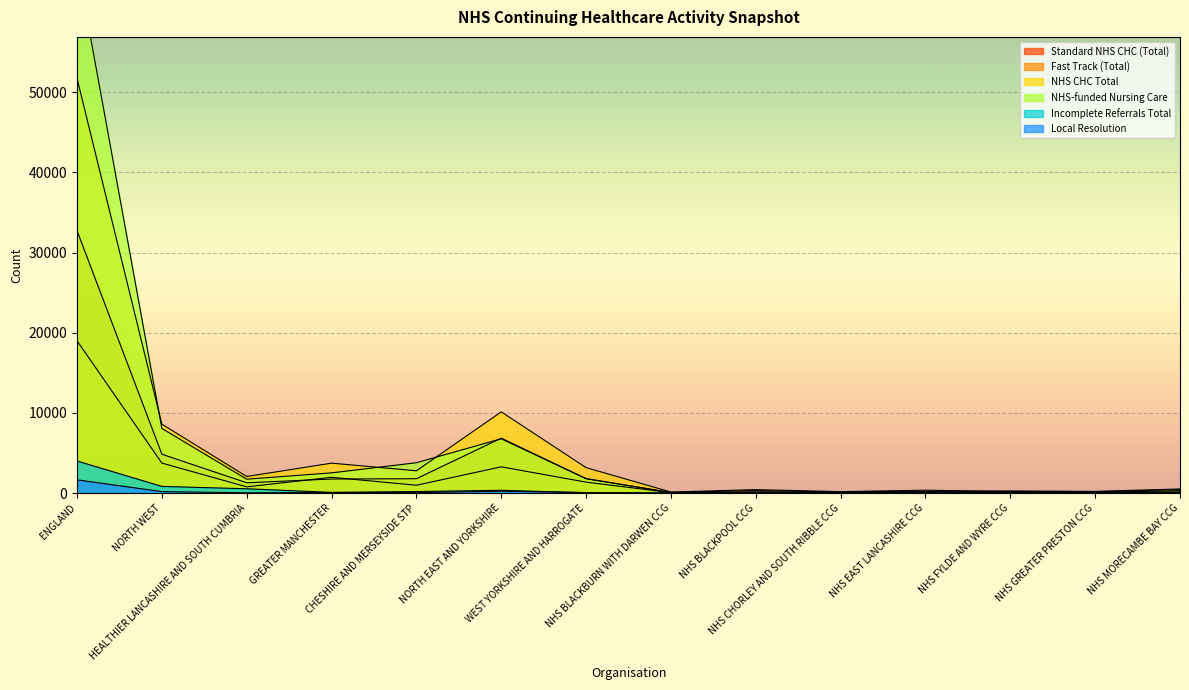

True or false: NHS-funded Nursing Care and Fast Track (Total) intersect in this chart.

False